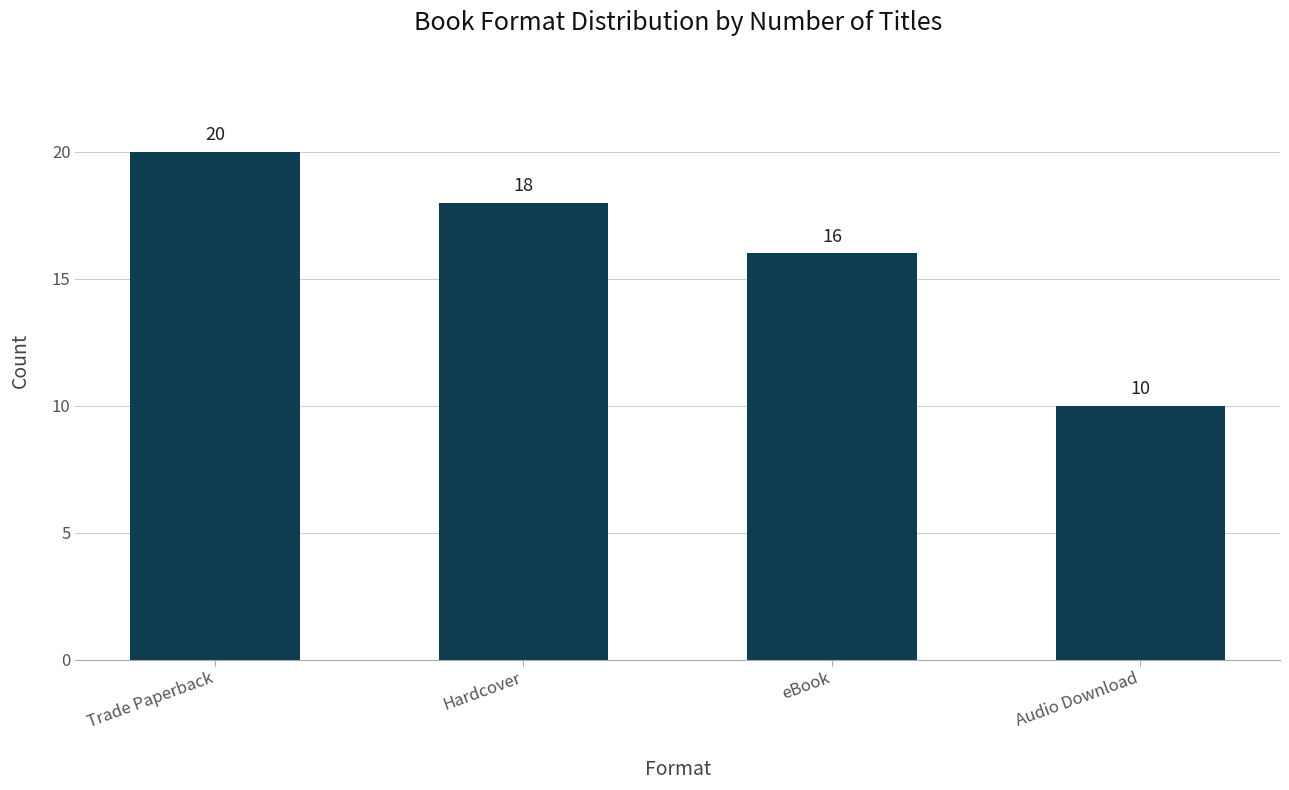

True or false: the data shows 15 at Audio Download.

False